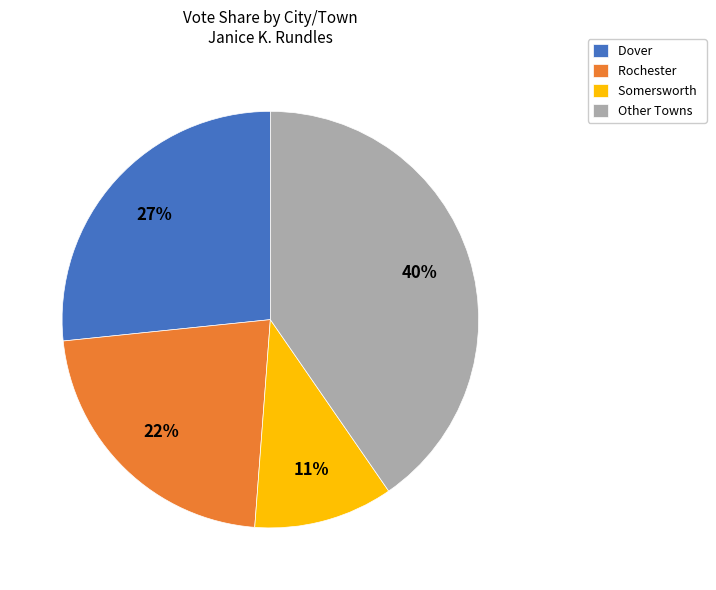

Is it true that Other Towns is 26% of the pie?

False